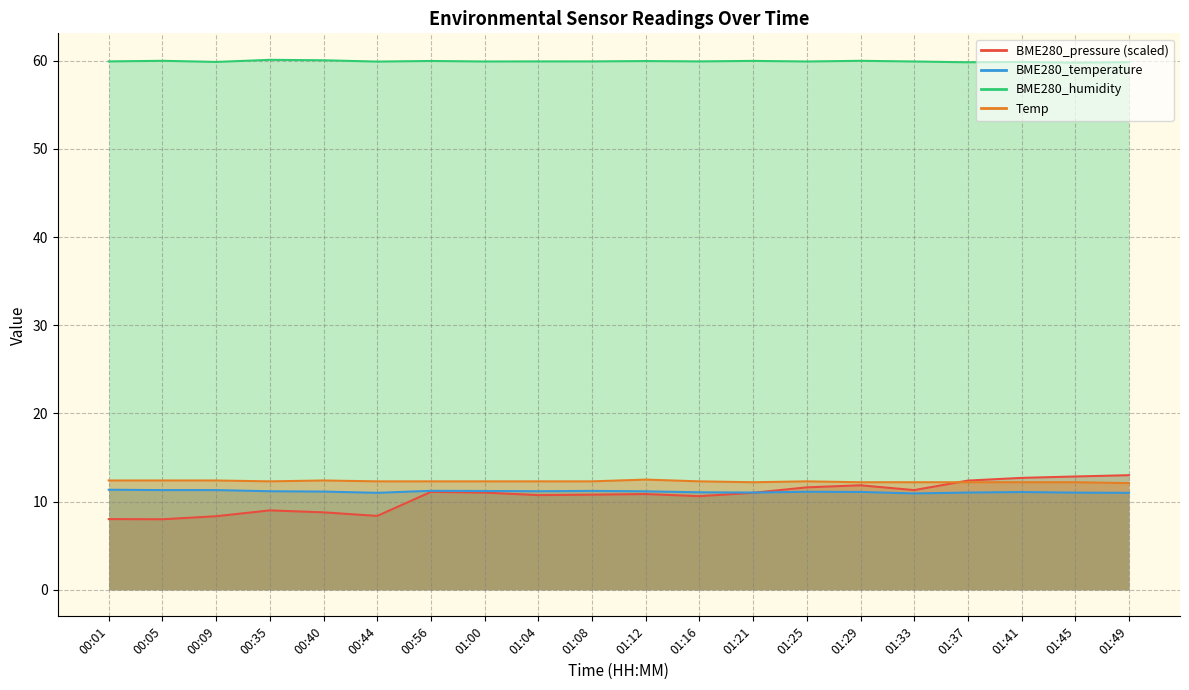

Read the BME280_temperature value at 01:33.

10.9